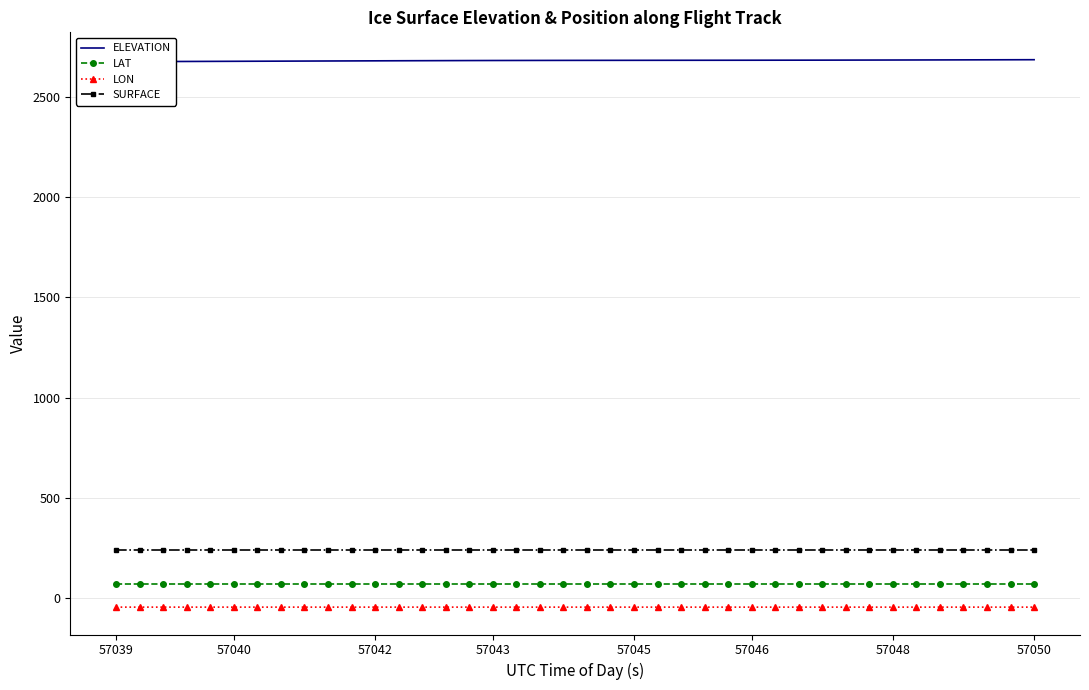

What is the greatest value displayed?

2687.0